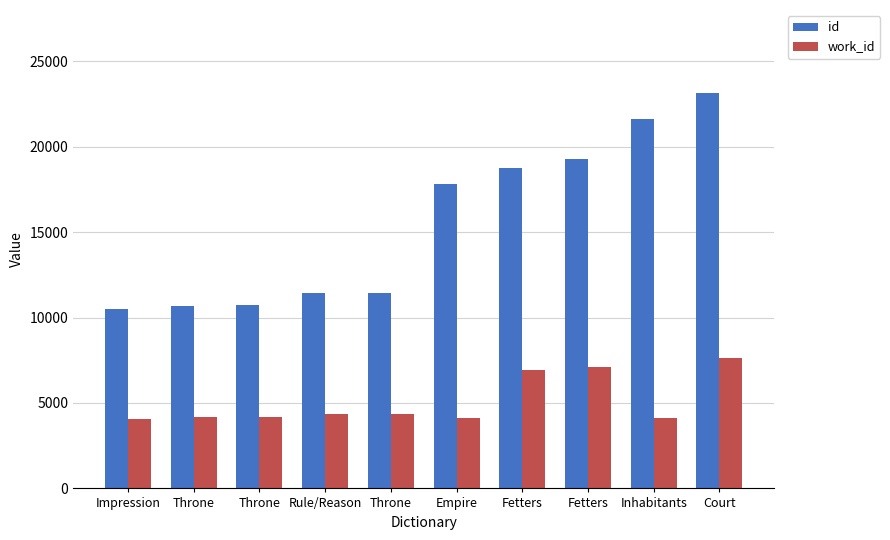

How many bars are there in total?

20